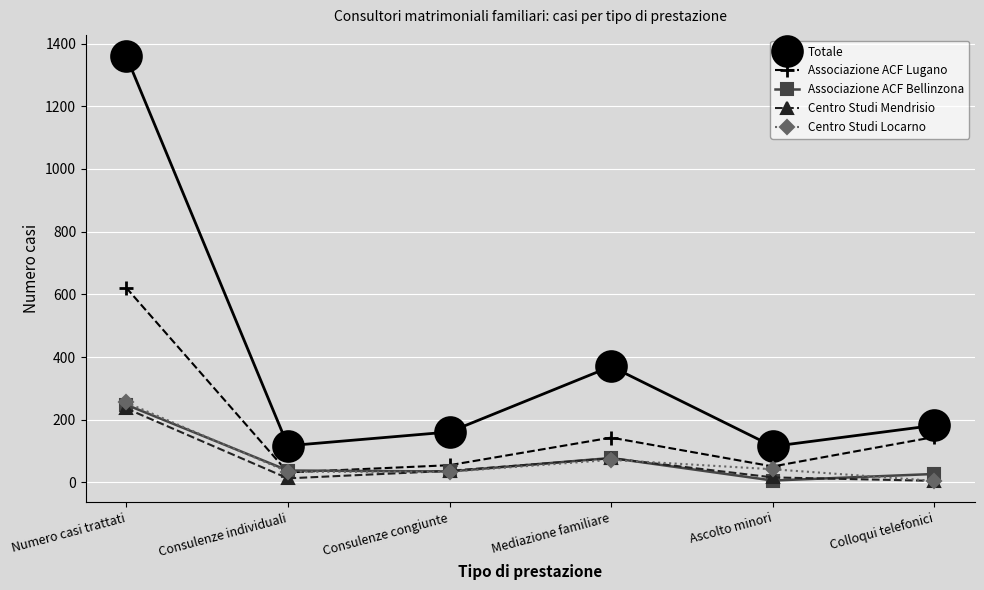

What is the difference between the maximum and second lowest values in the Totale series?

1243